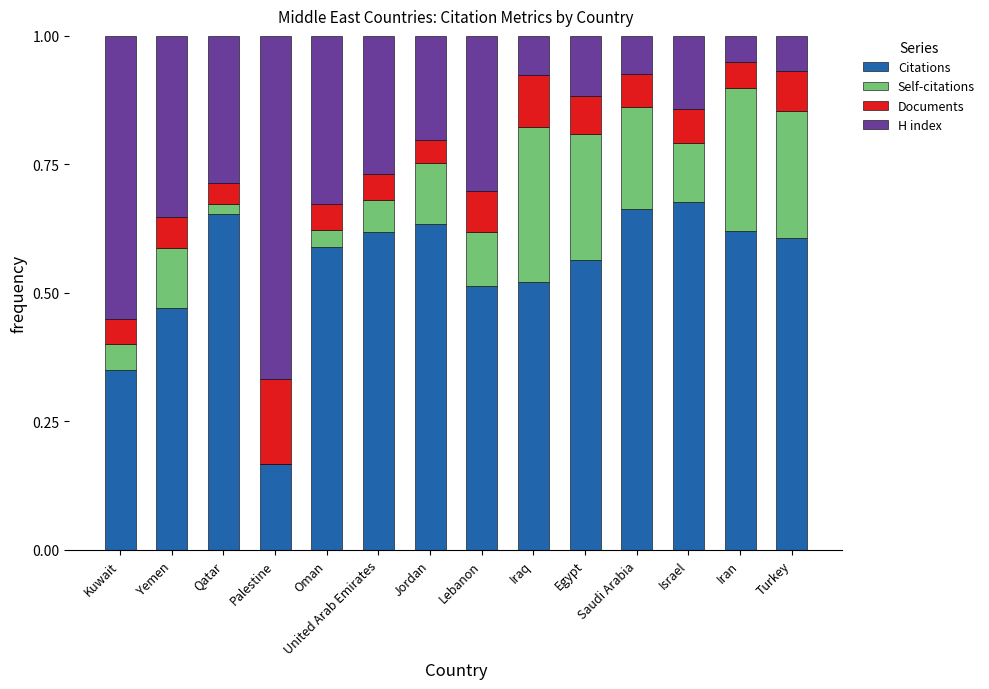

What is the sum of all Citations values?

7.6